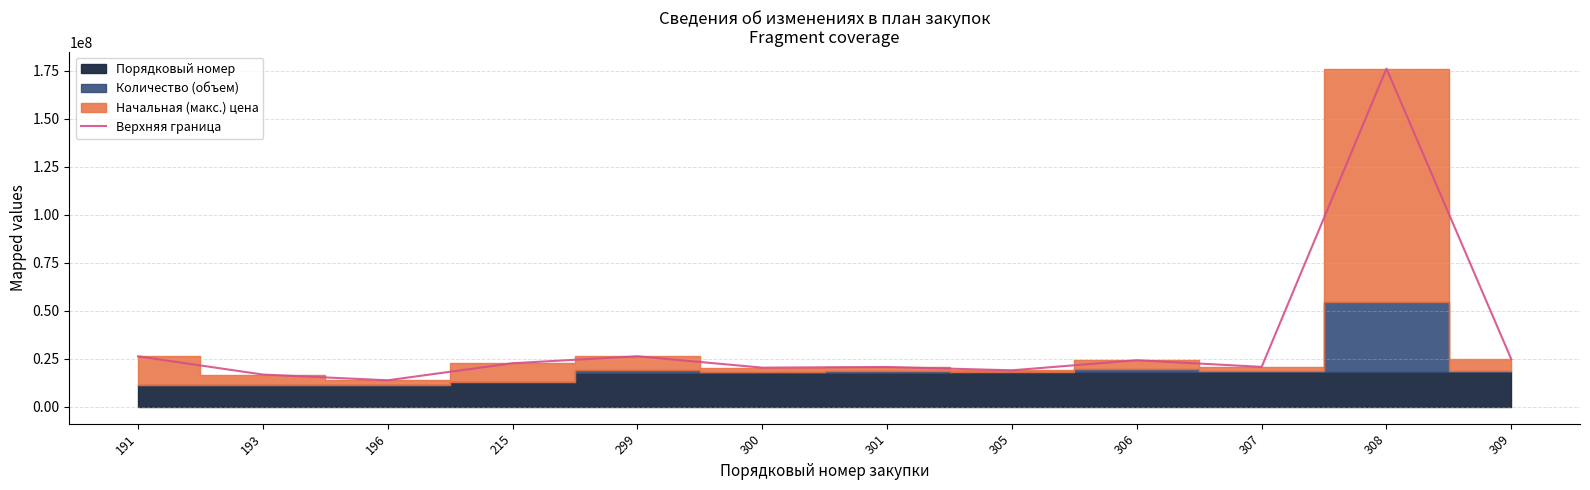

What is the highest value of the Верхняя граница series?

176227123.3